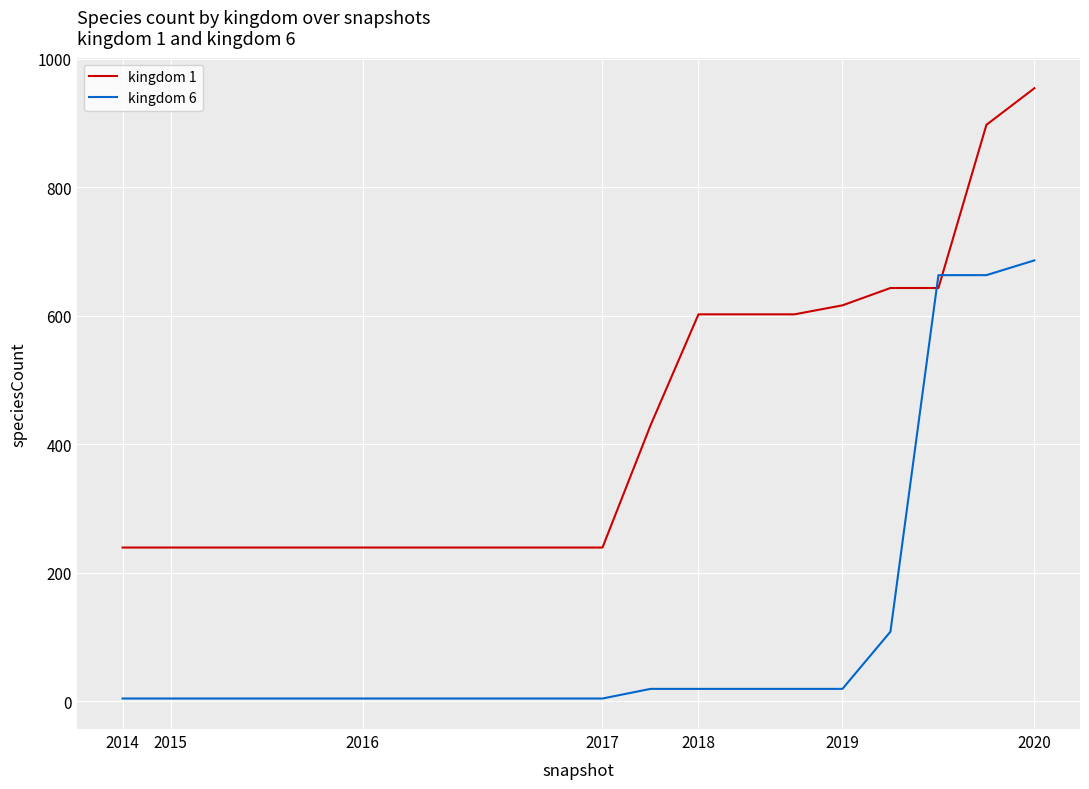

What is the maximum value shown in the chart?

954